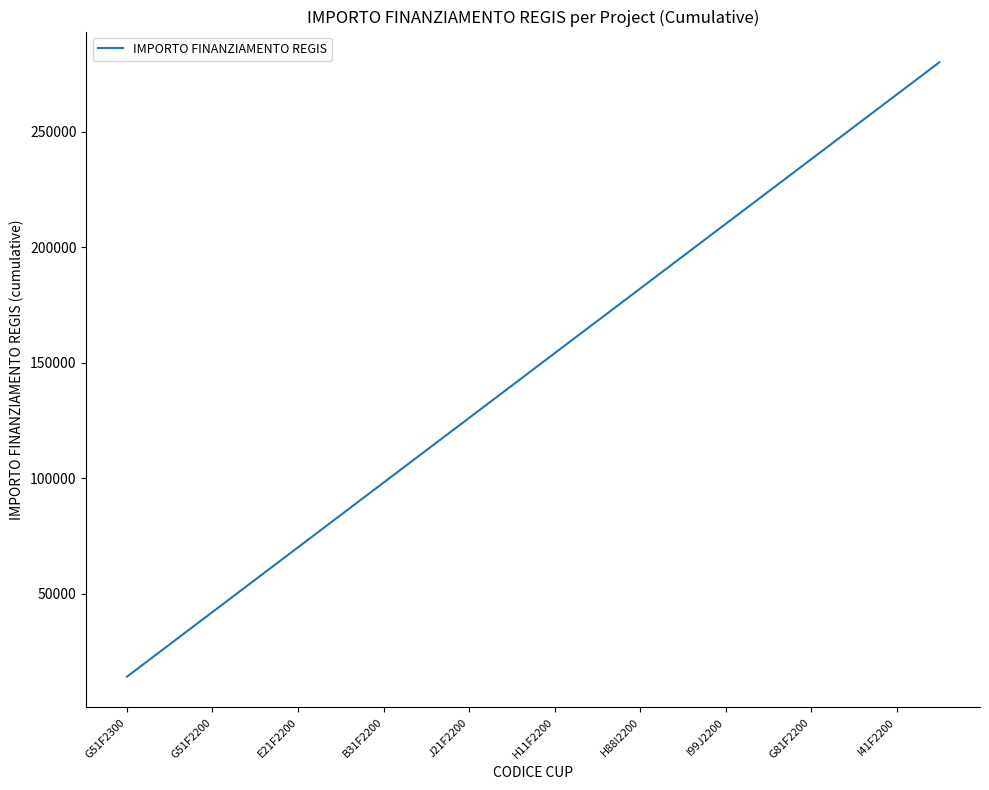

What is the minimum value shown in the chart?

14000